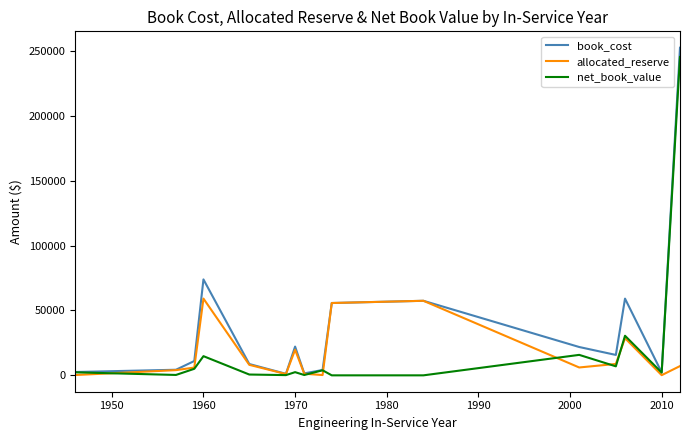

What is the difference between the second highest and minimum values in the net_book_value series?

30497.6